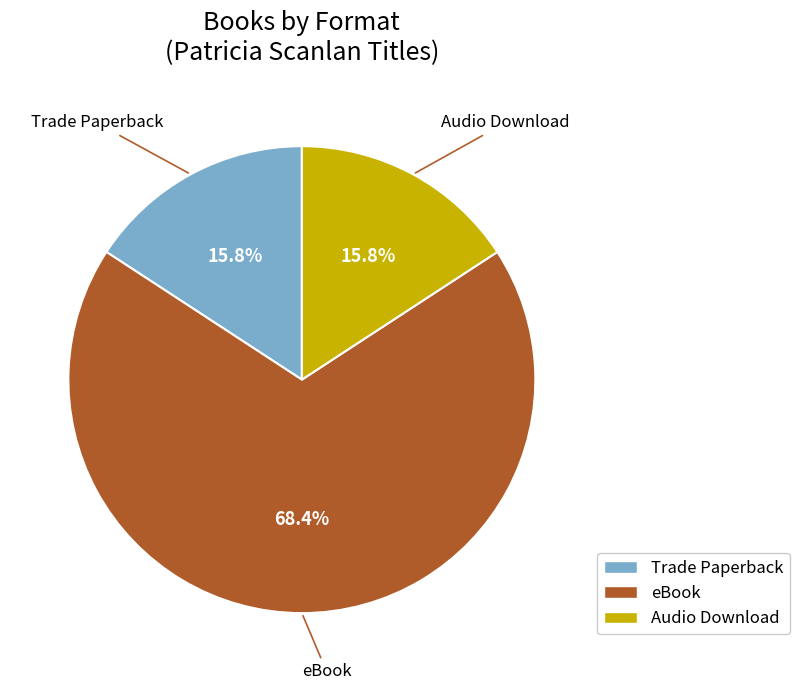

Which category has the biggest portion of the pie?

eBook